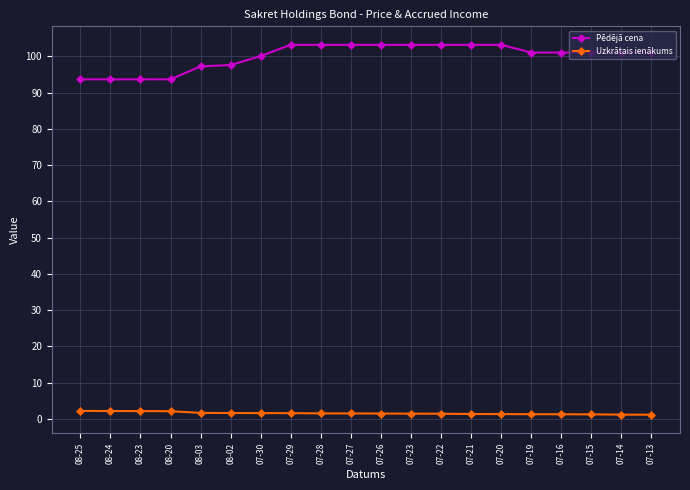

Which series changed the most between 08-23 and 07-23?

Pēdējā cena